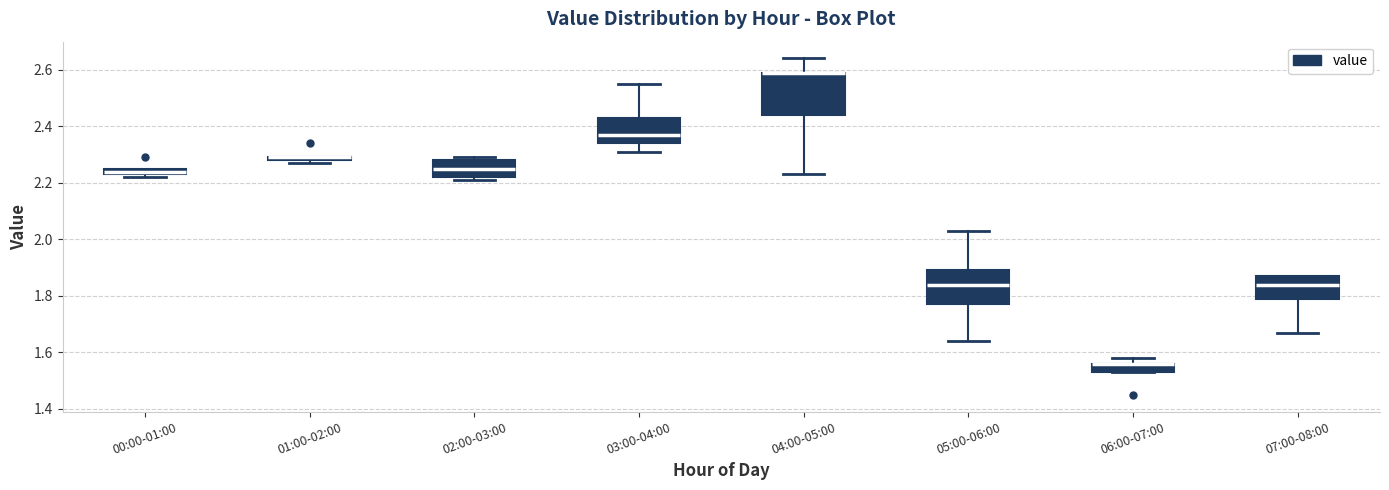

Where is the upper edge of the box for 07:00-08:00 on the y-axis? The values are not printed on the chart, so give them approximately, as read against the axis.

1.88